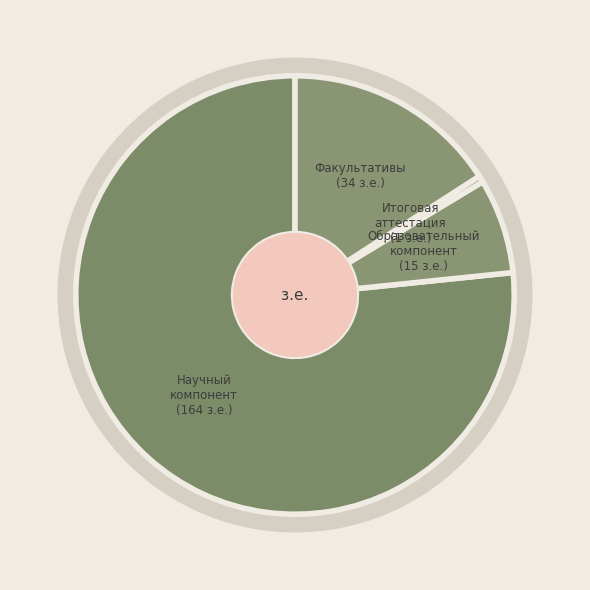

To the nearest percent, what is the combined percentage of 2.Образовательный компонент and ФТД.Факультативы?

23%